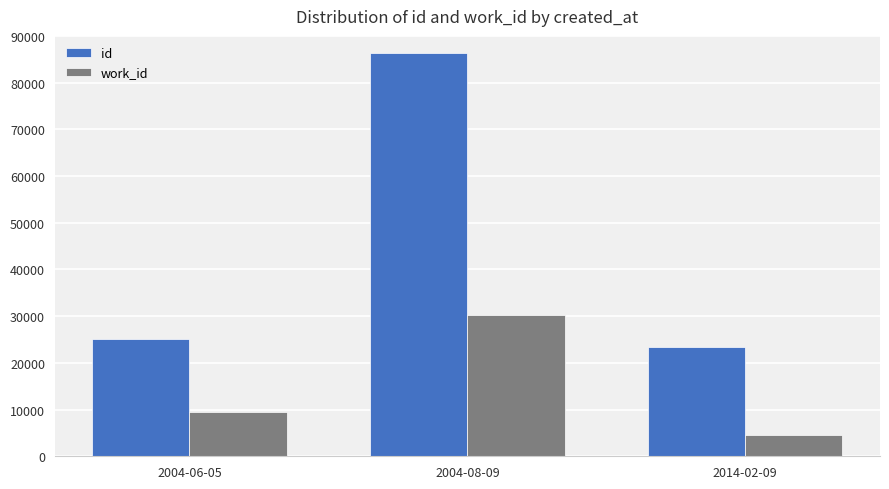

Is it true that work_id equals 4643 at 2014-02-09?

True